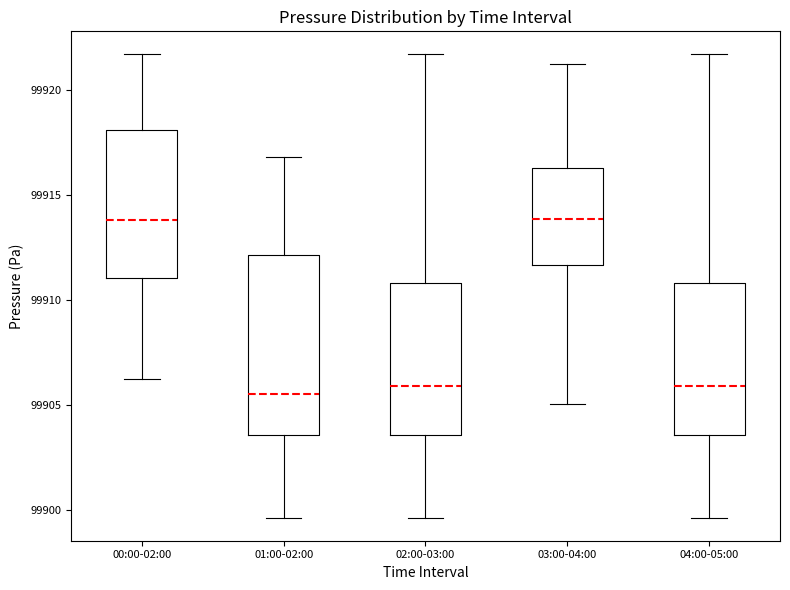

Which box is the tallest, from its lower edge to its upper edge?

01:00-02:00